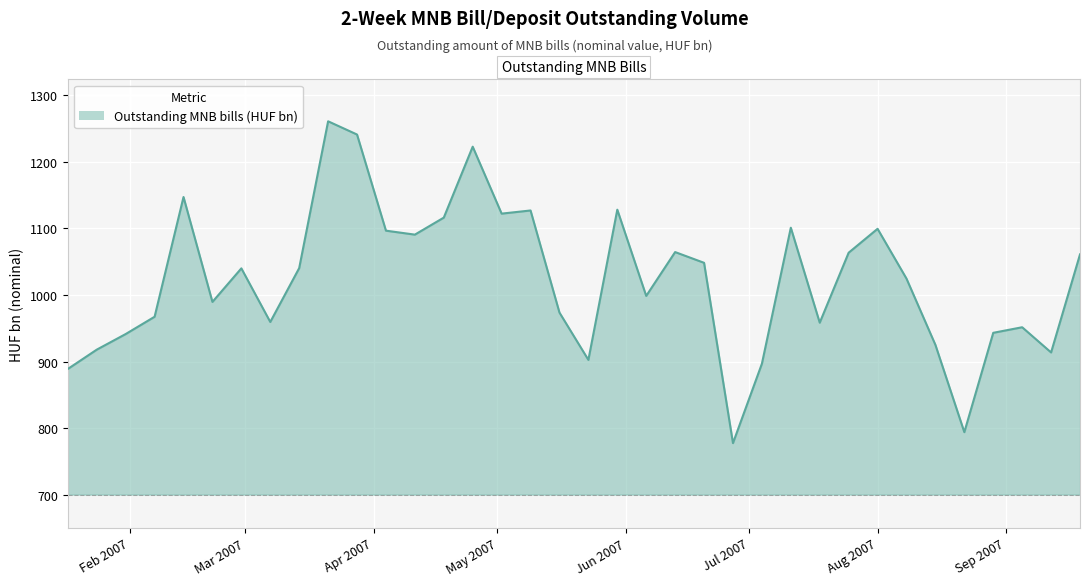

What is the smallest value displayed?

777.4